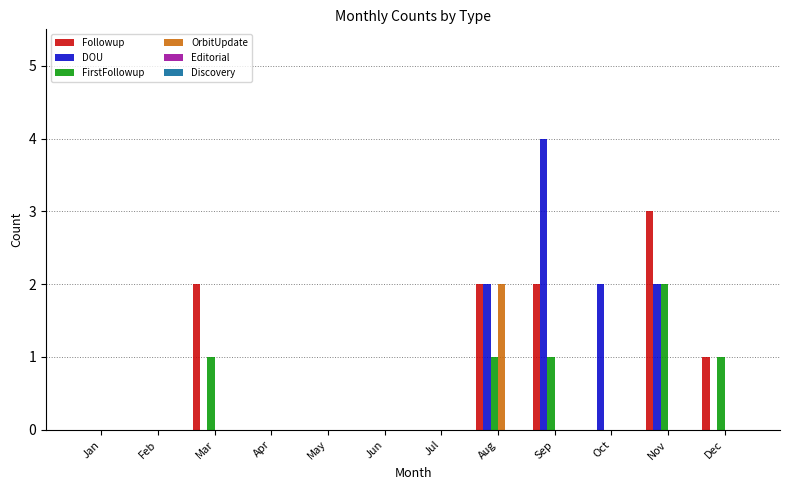

Which series changed the most between Mar and May?

Followup